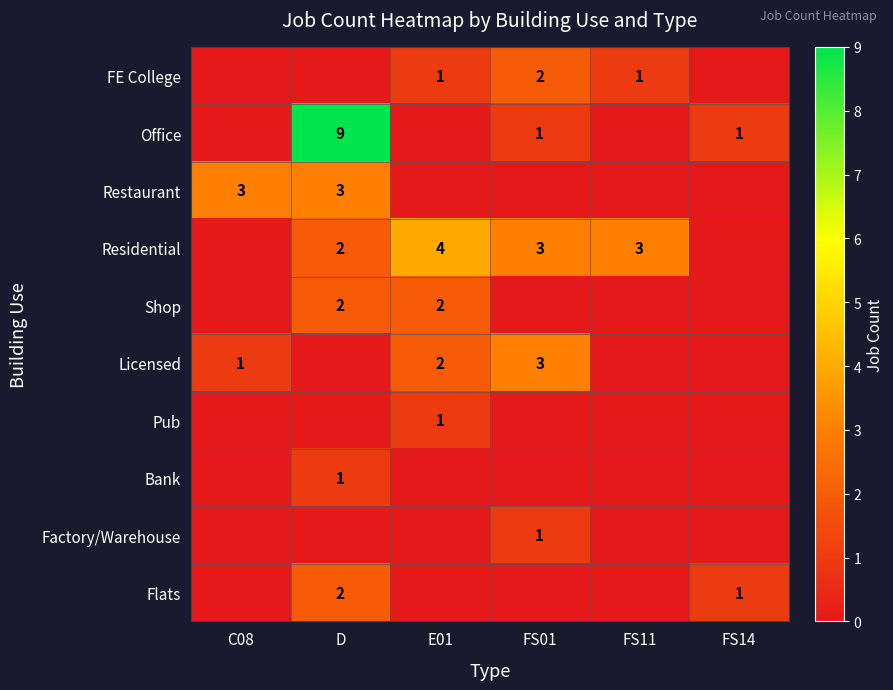

Is it true that Licensed equals 2 at E01?

True